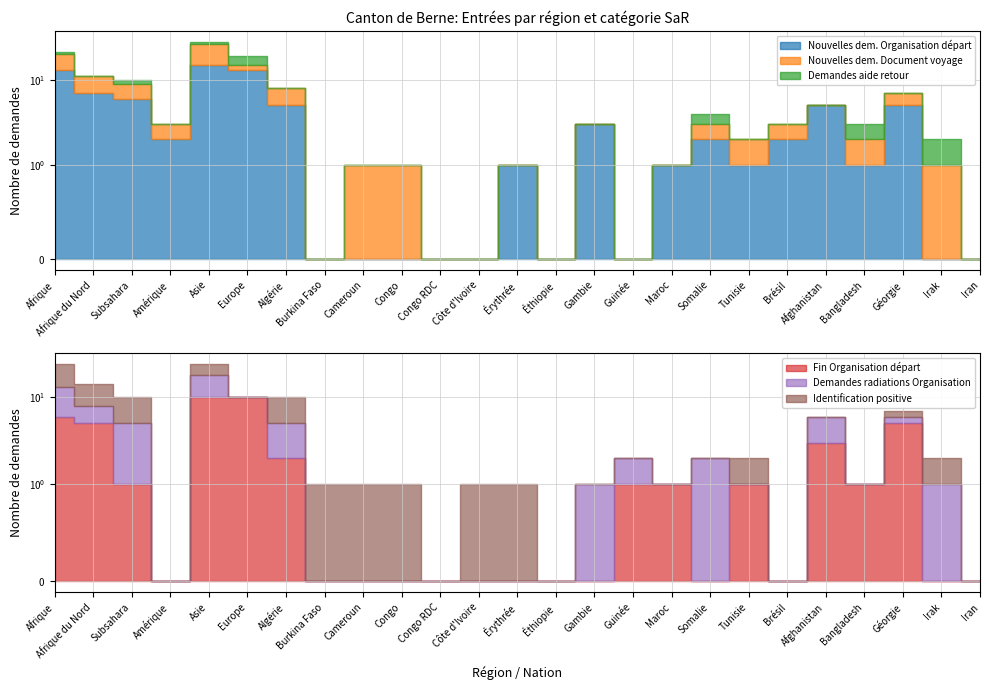

Reading right to left, list all the values displayed in this chart.

Nouvelles dem. Organisation départ: 0	0	5	1	5	2	1	2	1	0	3	0	1	0	0	0	0	0	5	13	15	2	6	7	13
Nouvelles dem. Document voyage: 0	1	2	1	0	1	1	1	0	0	0	0	0	0	0	1	1	0	3	2	11	1	3	4	7
Demandes aide retour: 0	1	0	1	0	0	0	1	0	0	0	0	0	0	0	0	0	0	0	4	2	0	1	0	1
Fin Organisation départ: 0	0	5	1	3	0	1	0	1	1	0	0	0	0	0	0	0	0	2	10	10	0	1	5	6
Demandes radiations Organisation: 0	1	1	0	3	0	0	2	0	1	1	0	0	0	0	0	0	0	3	0	8	0	4	3	7
Identification positive: 0	1	1	0	0	0	1	0	0	0	0	0	1	1	0	1	1	1	5	0	6	0	5	6	11